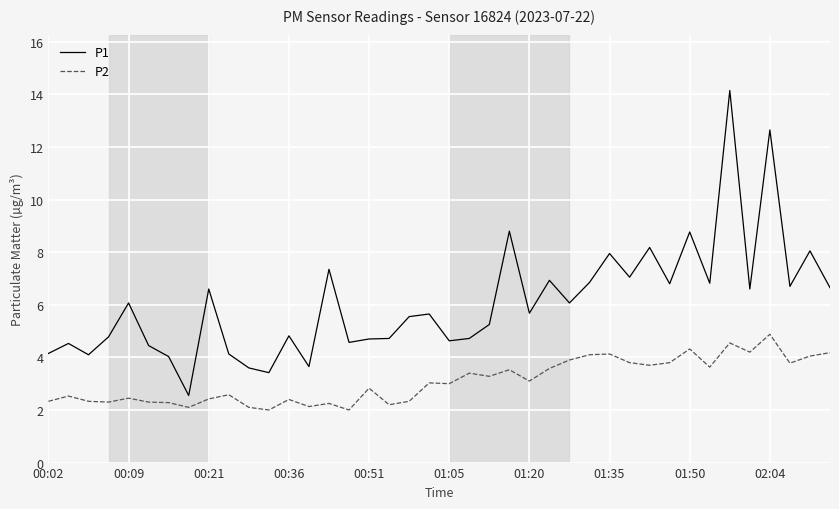

True or false: P1 and P2 cross at least once.

False